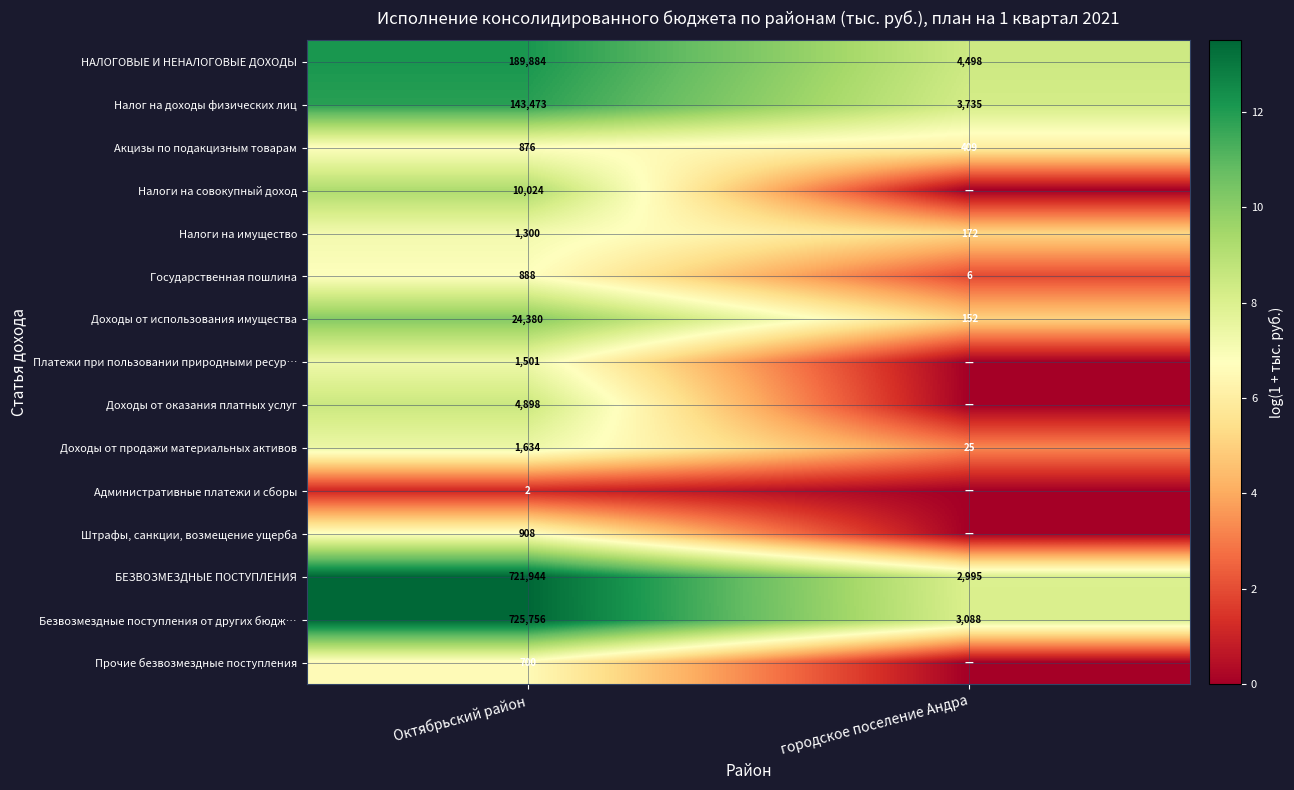

List the labels in order of Налог на доходы физических лиц value, smallest first.

городское поселение Андра, Октябрьский район